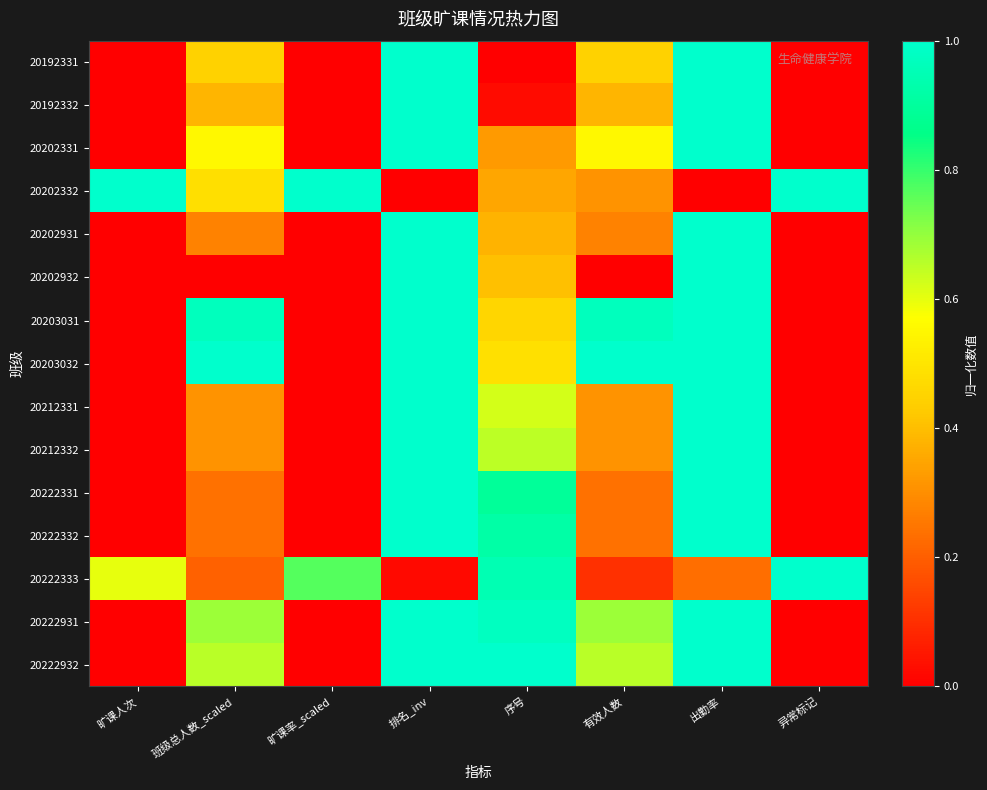

At 异常标记, list the series in order from largest to smallest.

20202332, 20222333, 20192331, 20192332, 20202331, 20202931, 20202932, 20203031, 20203032, 20212331, 20212332, 20222331, 20222332, 20222931, 20222932